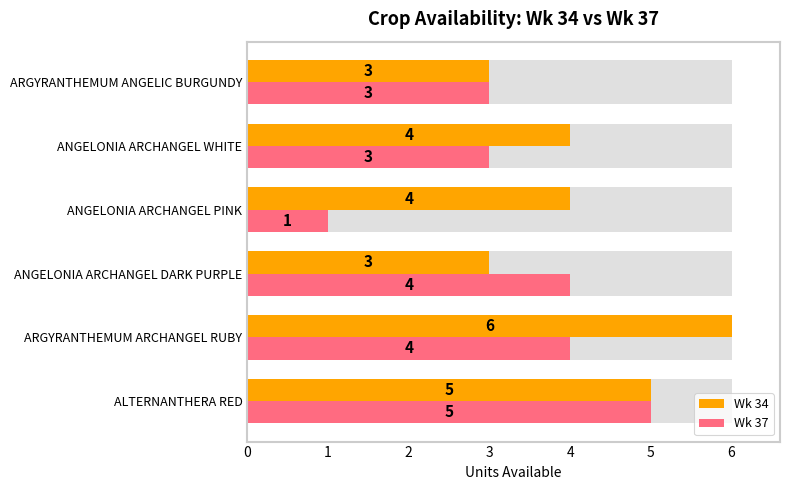

How many distinct data groups are displayed?

2